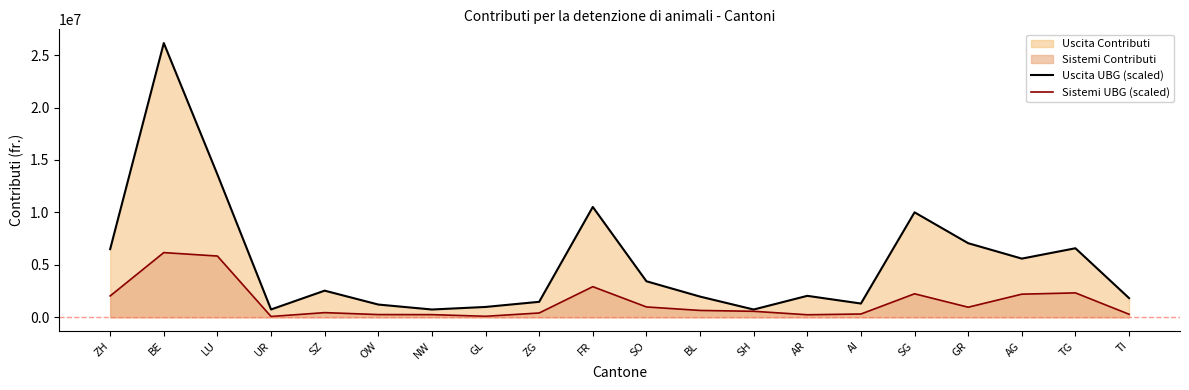

Which series has the largest range (max minus min)?

Uscita UBG (scaled)